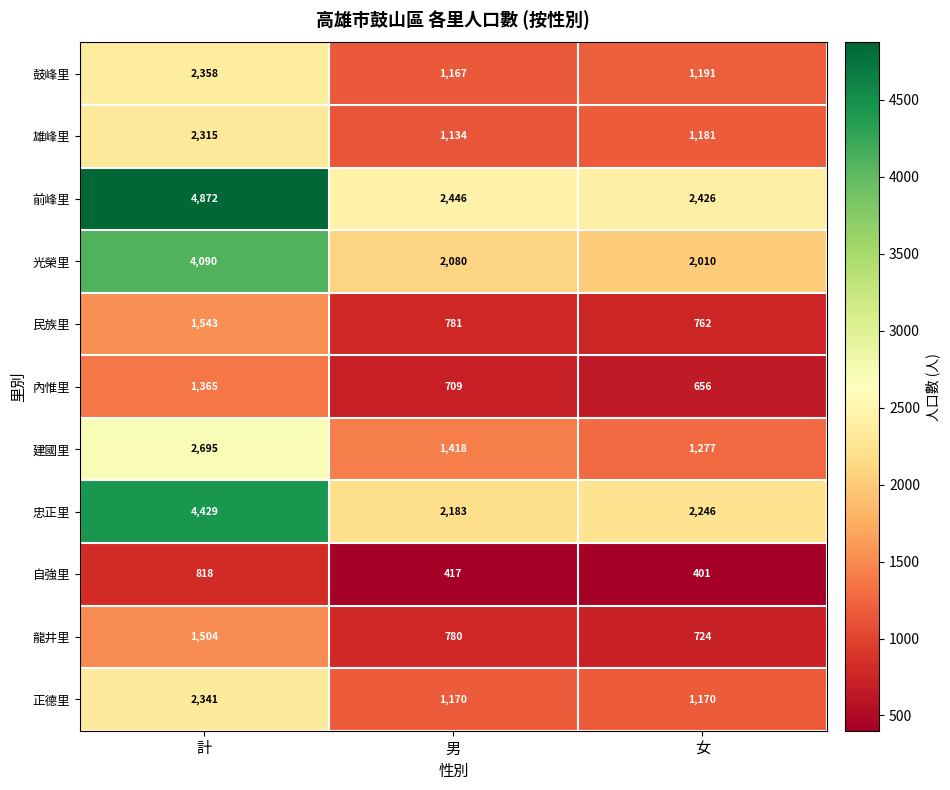

Which category has the lowest value across all series?

女